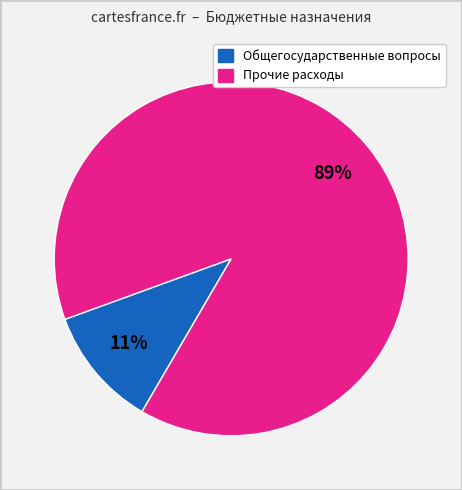

Does any single category account for the majority?

Yes